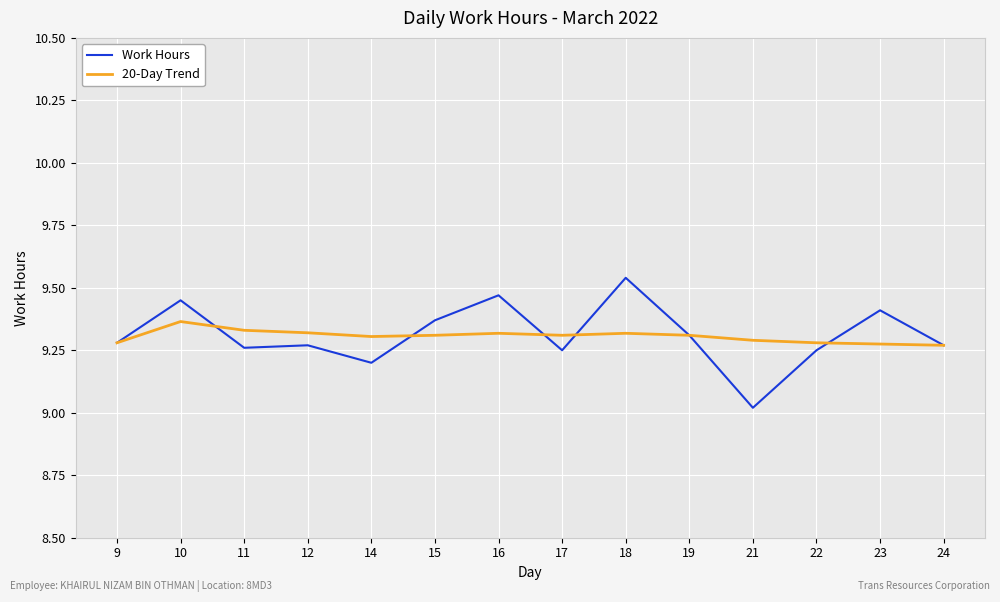

Which series changed the most between 17 and 21?

Work Hours